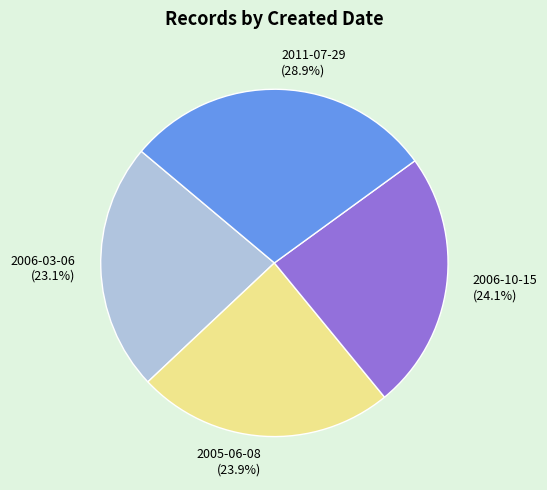

Is there a majority slice in this chart?

No